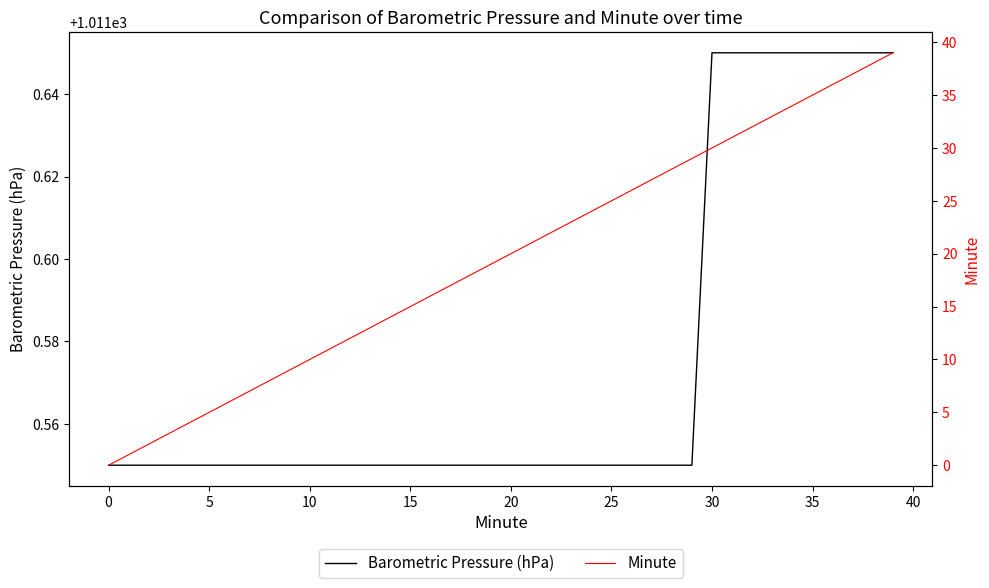

What is the spread (max minus min) of values at 30?

1004.5